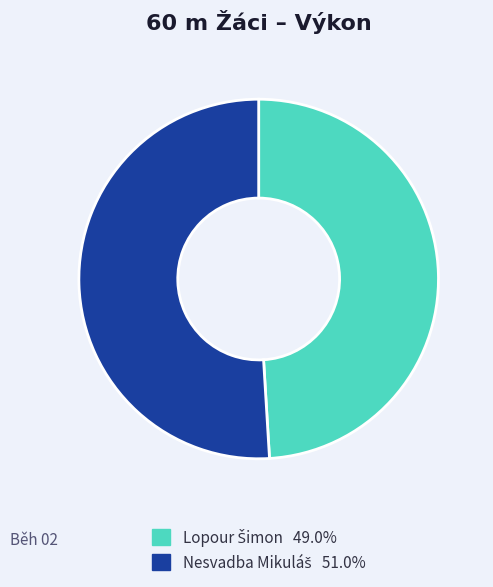

What portion of the pie excludes Nesvadba Mikuláš?

49.0%